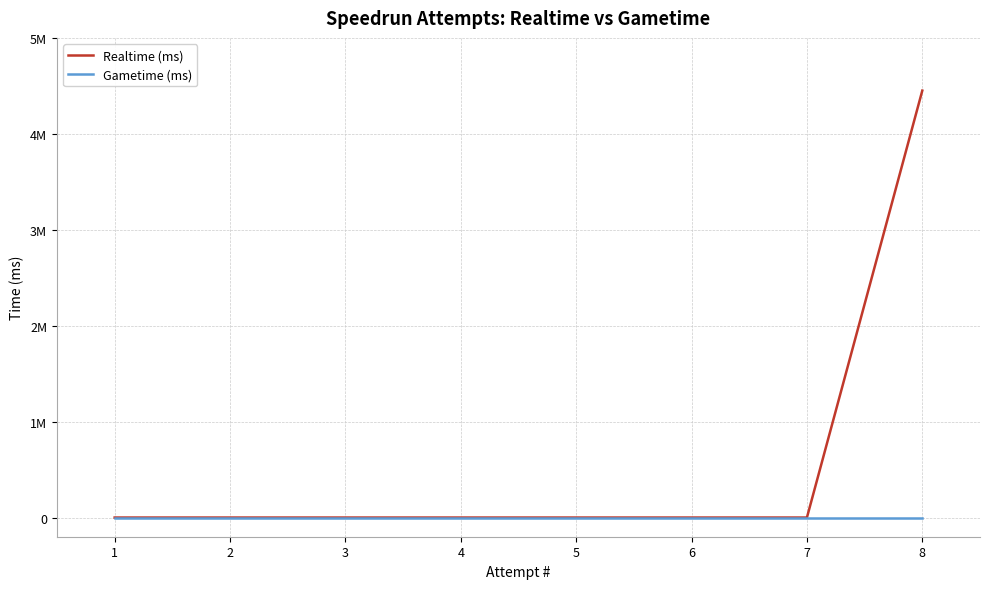

How many lines are shown in the chart?

2